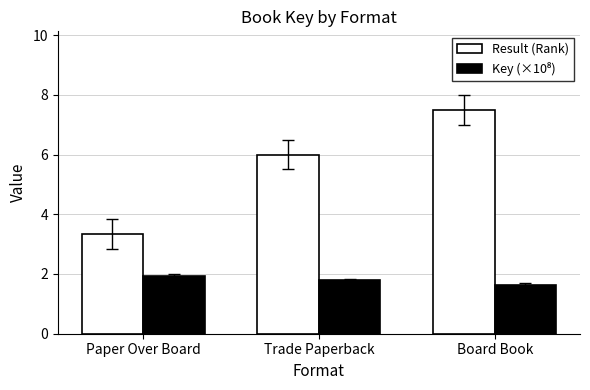

The value of Result (Rank) at Trade Paperback is 3.4. True or false?

False